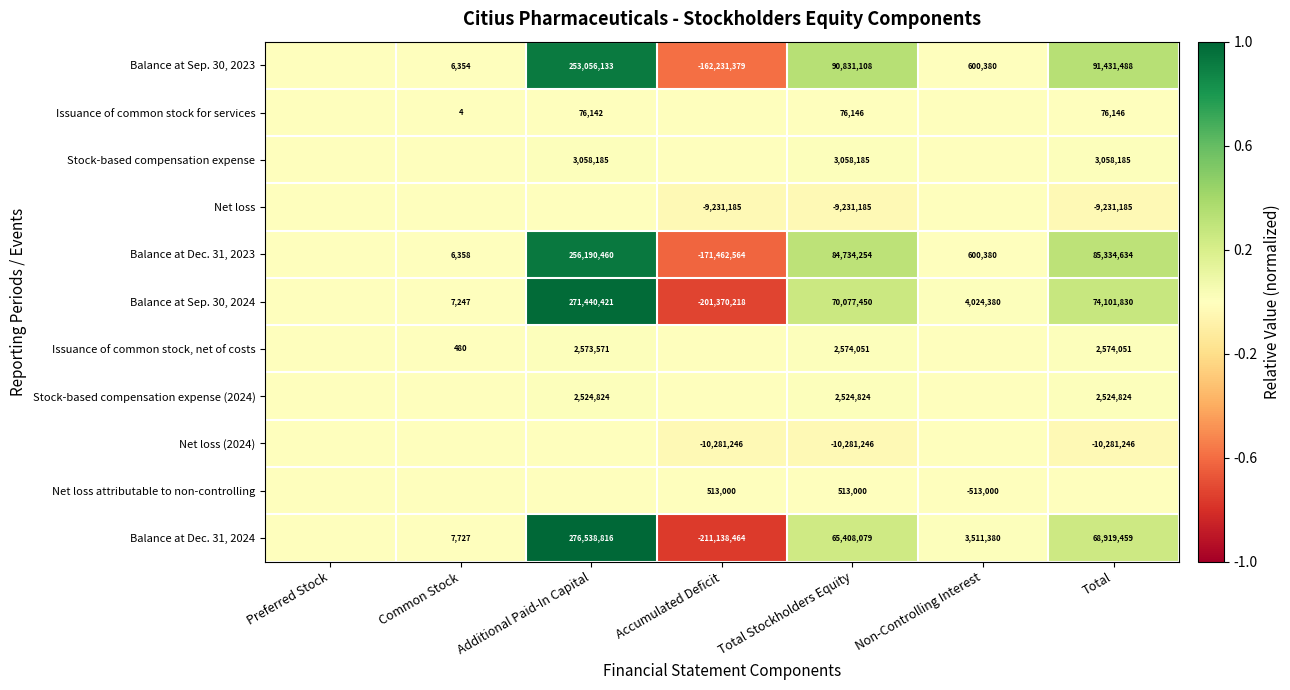

At Total Stockholders Equity, list the series in order from largest to smallest.

Balance at Sep. 30, 2023, Balance at Dec. 31, 2023, Balance at Sep. 30, 2024, Balance at Dec. 31, 2024, Stock-based compensation expense, Issuance of common stock, net of costs, Stock-based compensation expense (2024), Net loss attributable to non-controlling, Issuance of common stock for services, Net loss, Net loss (2024)